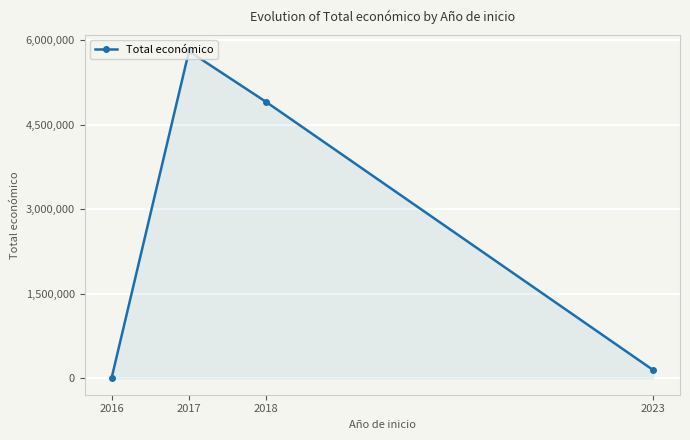

List the labels in order of value, largest first.

2017, 2018, 2023, 2016